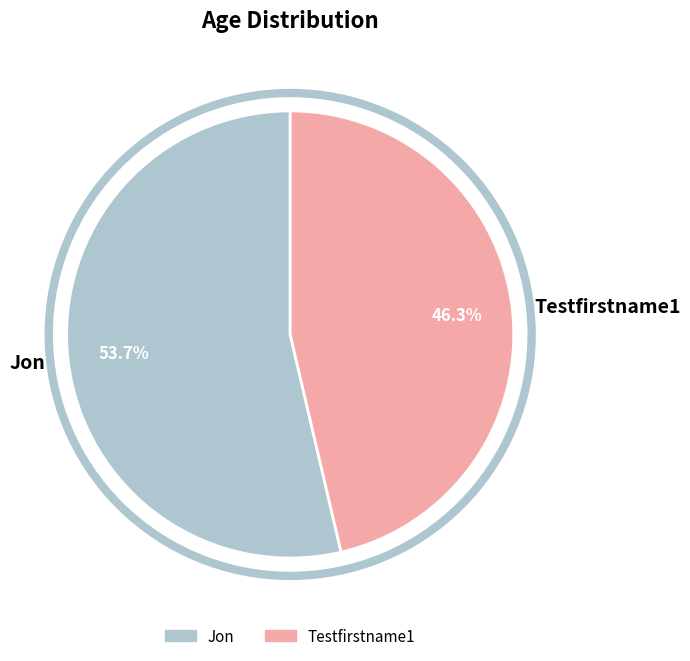

Is there any slice that represents more than half of the pie?

Yes